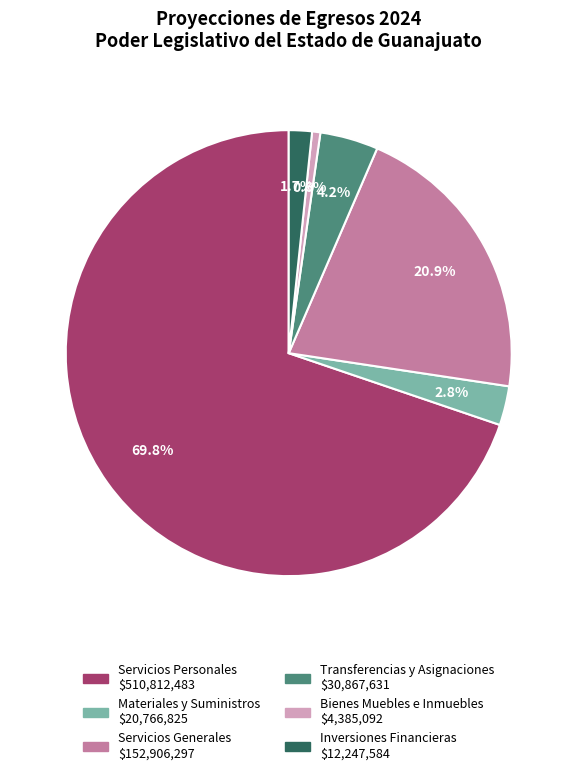

How many slices are in this pie chart?

6